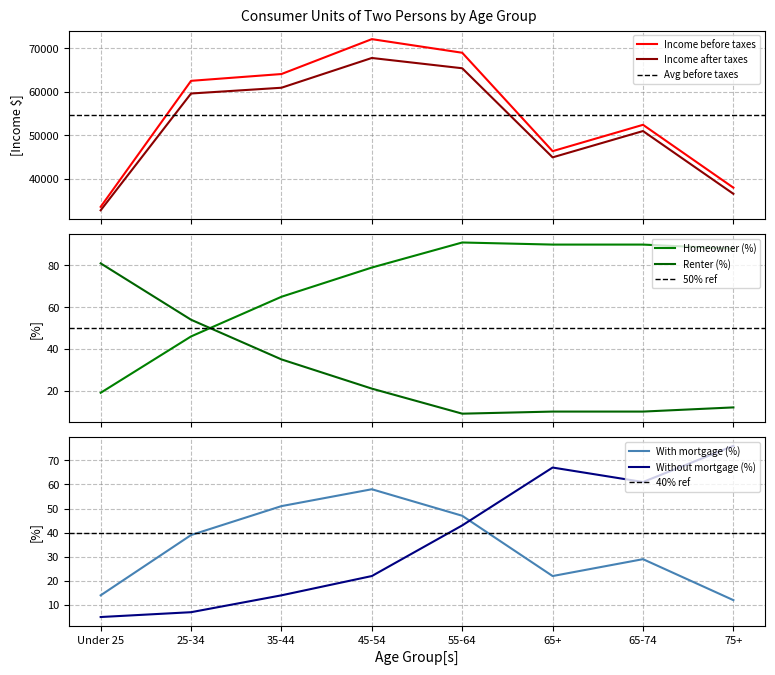

What is the difference between the highest and lowest values at 25-34?

62499